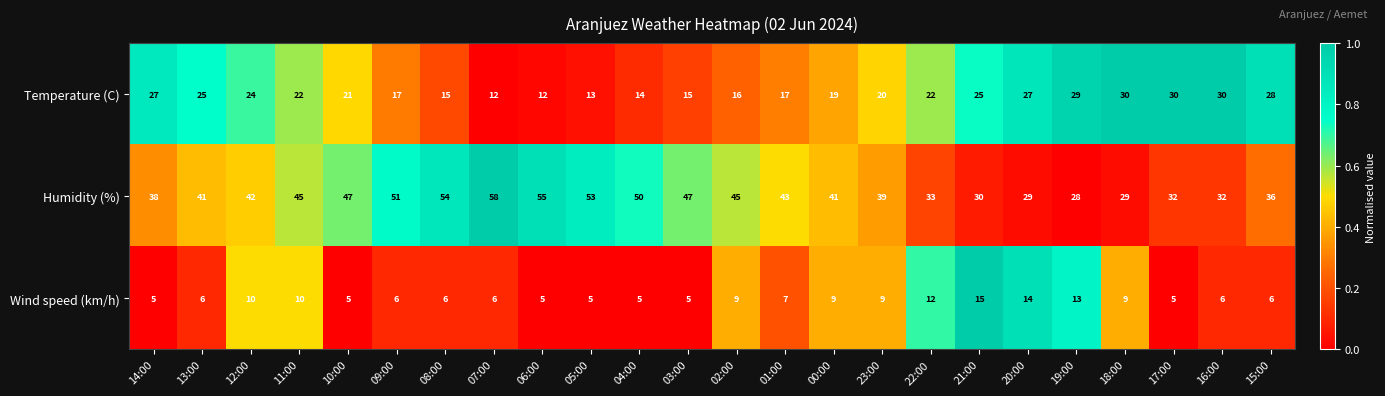

What is the maximum value shown in the chart?

58